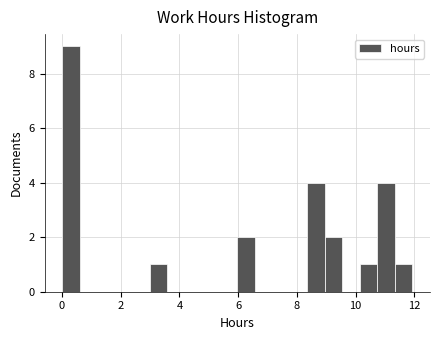

Read against the x-axis, roughly where is the centre of the tallest bar?

0.2